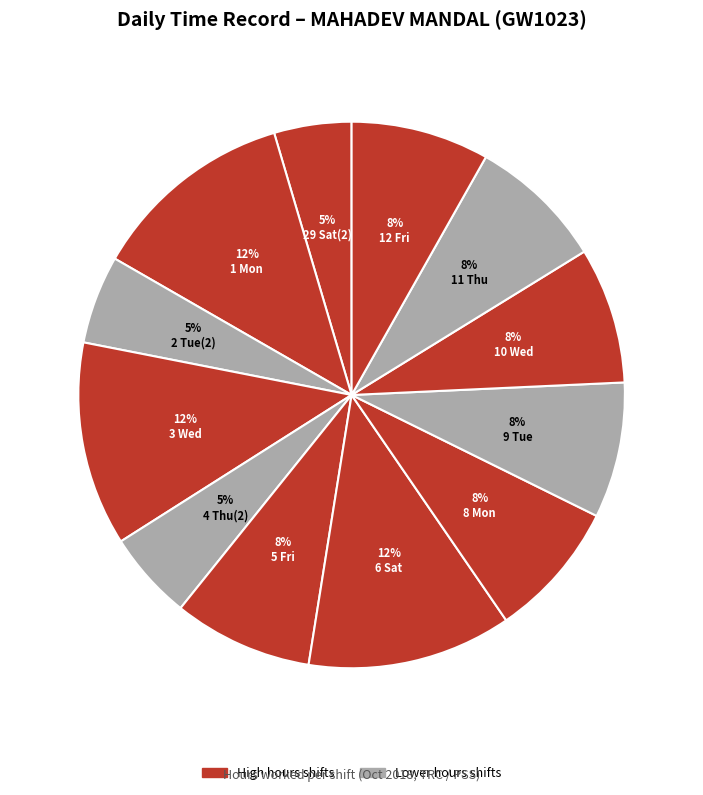

Does 29 Sat(2) represent more than half of the total?

No